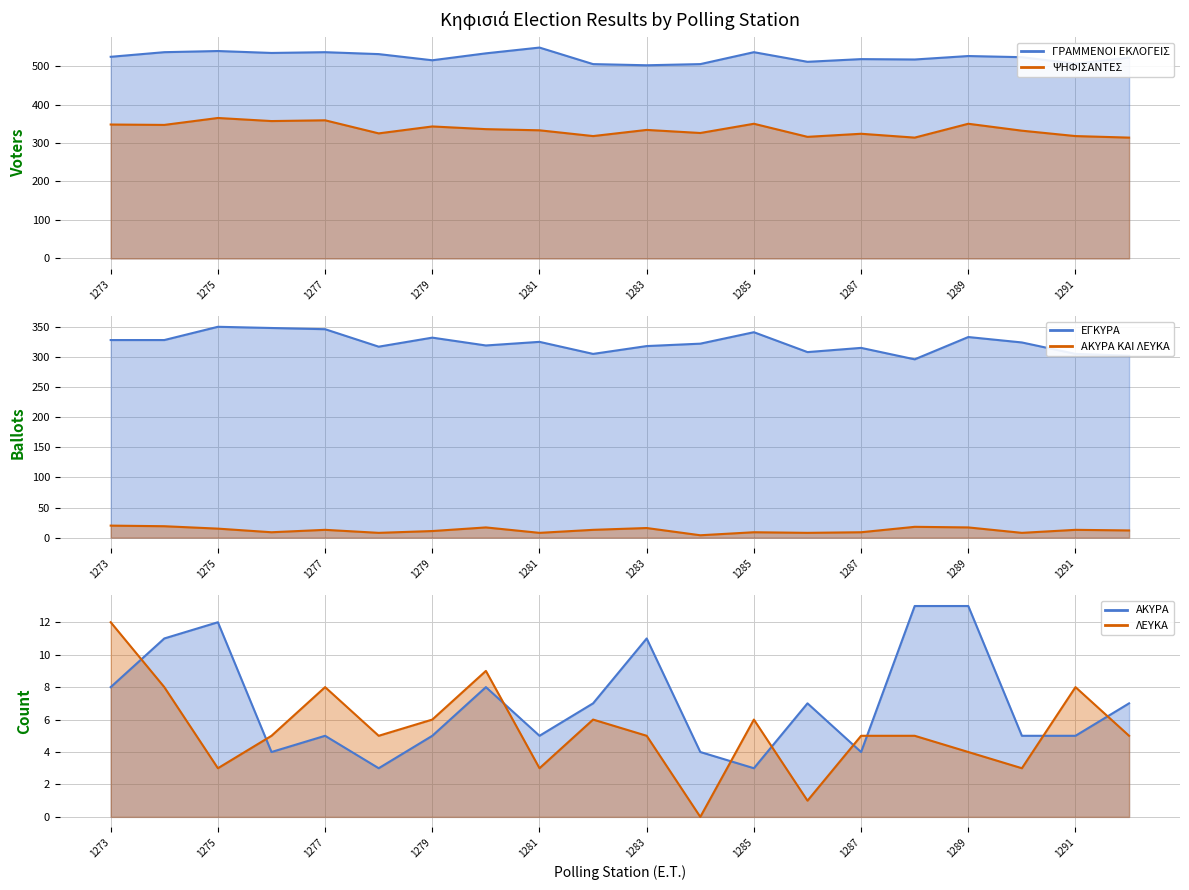

What is the highest value of the ΕΓΚΥΡΑ line series?

350